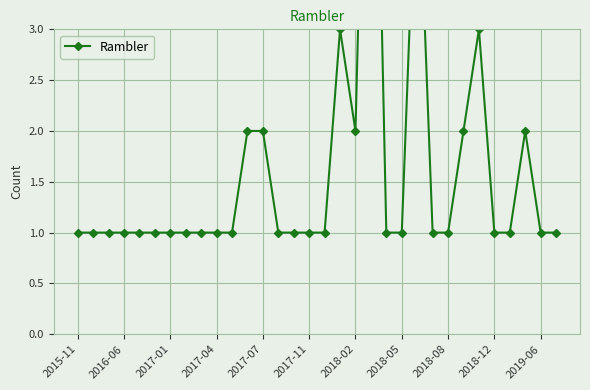

What is the average value?

2